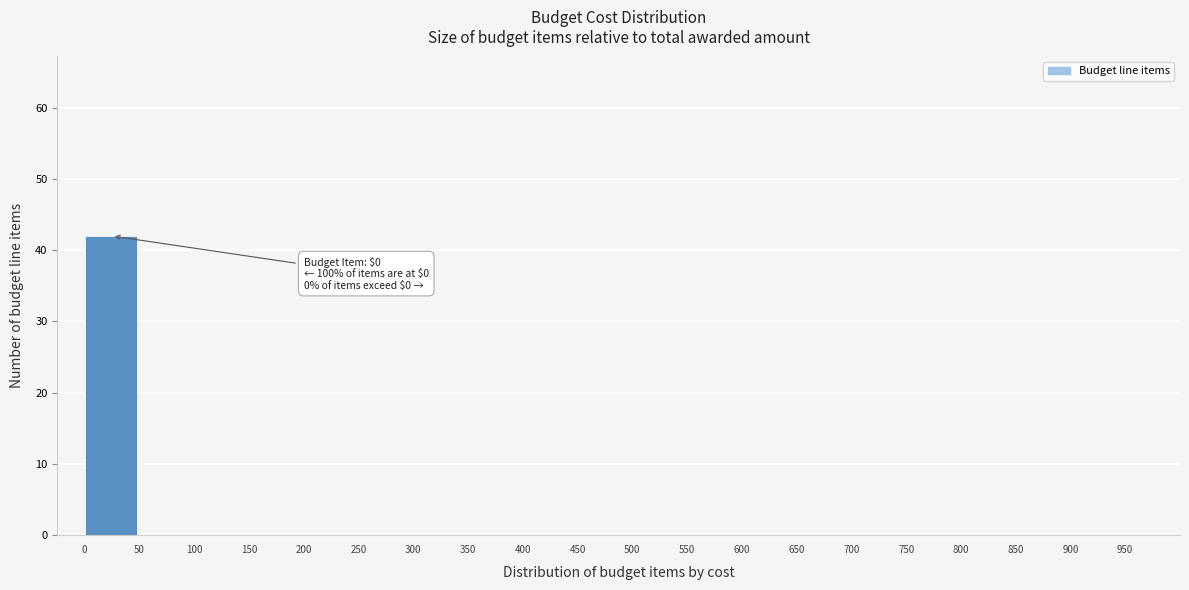

Which range on the x-axis has the tallest bar?

0 to 50